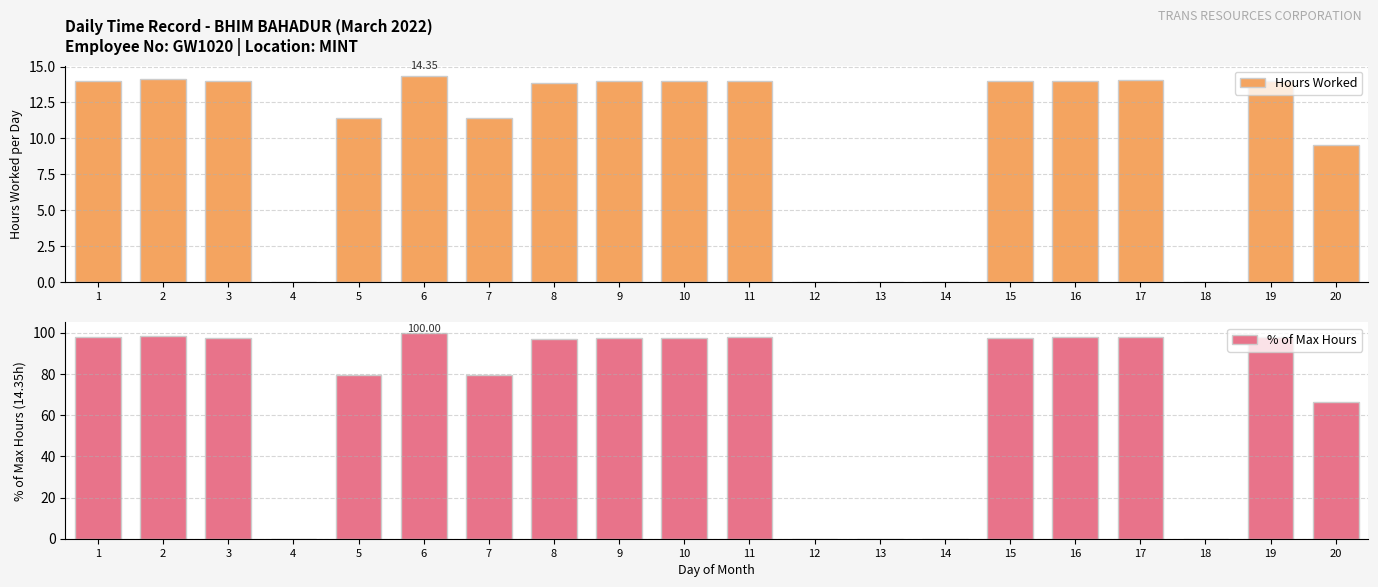

What is the spread (max minus min) of values at 20?

56.8